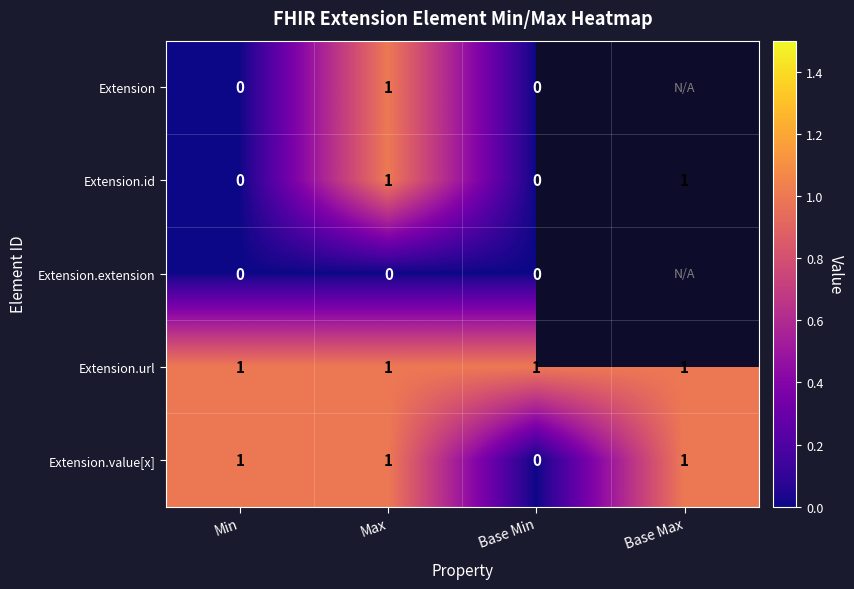

At which category does the chart reach its minimum across all series?

Min